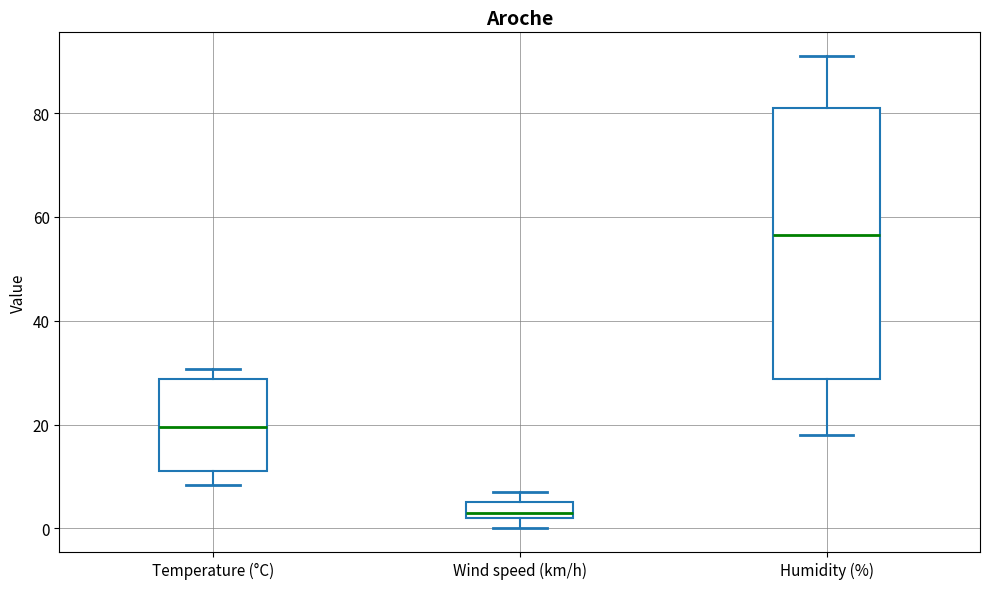

Where is the lower edge of the box for Humidity (%) on the y-axis? The values are not printed on the chart, so give them approximately, as read against the axis.

28